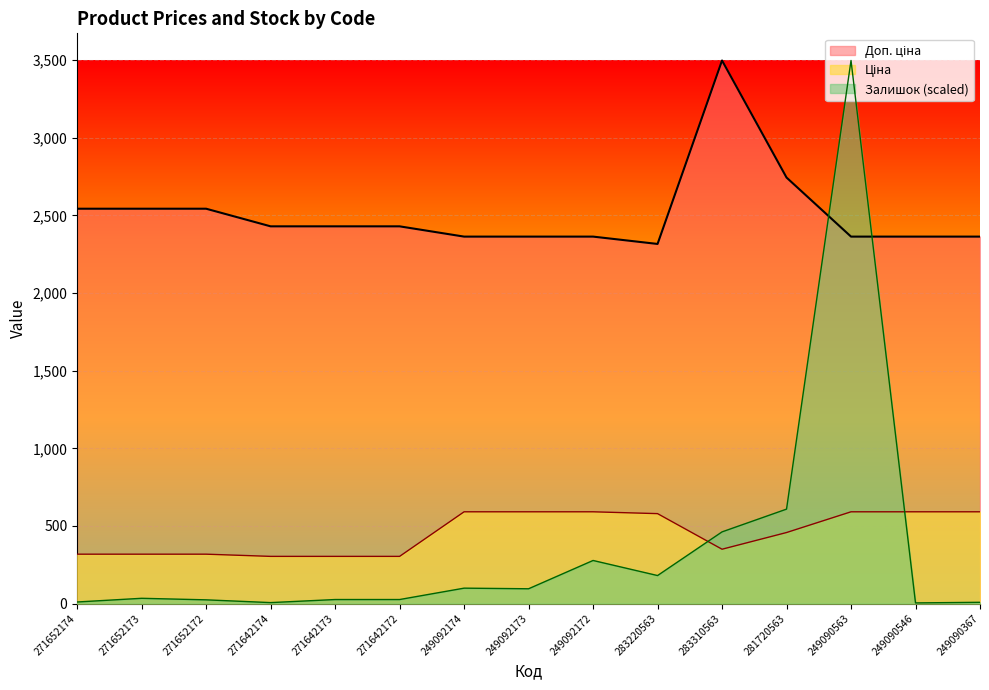

How many lines are shown in the chart?

3